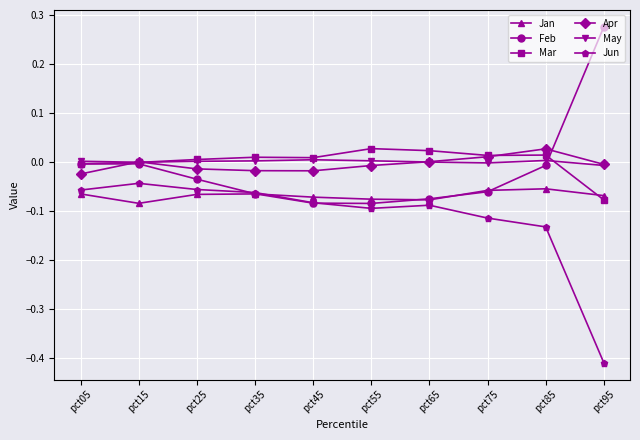

Is it true that Mar equals -0.1 at pct95?

True